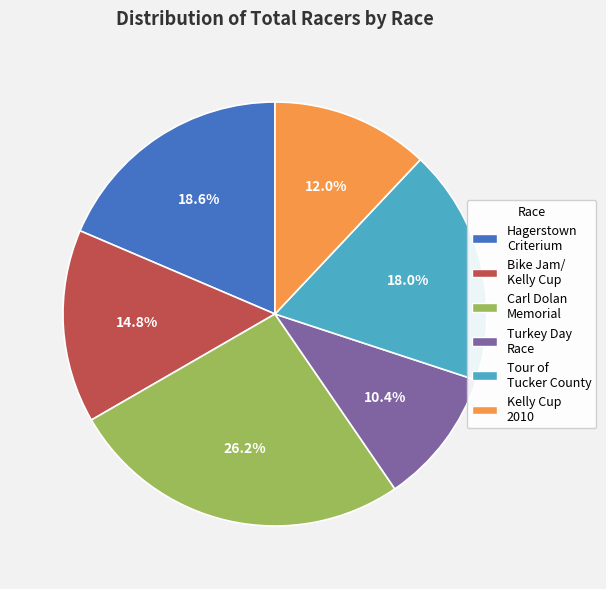

Rank the categories by value from lowest to highest.

Turkey Day Race, Kelly Cup 2010, Bike Jam/ Kelly Cup, Tour of Tucker County, Hagerstown Criterium, Carl Dolan Memorial